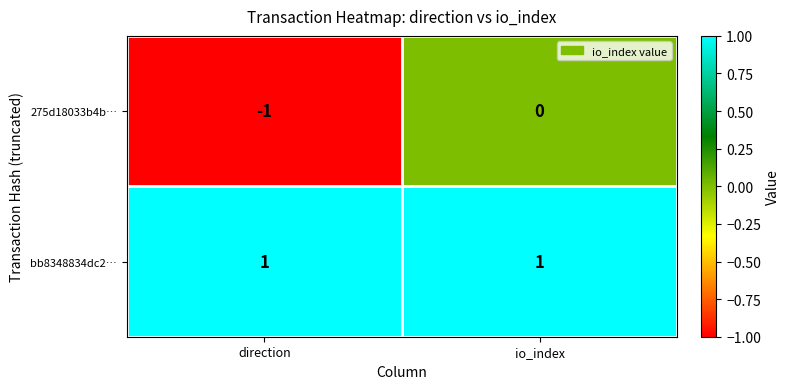

At which category does the chart reach its minimum across all series?

direction